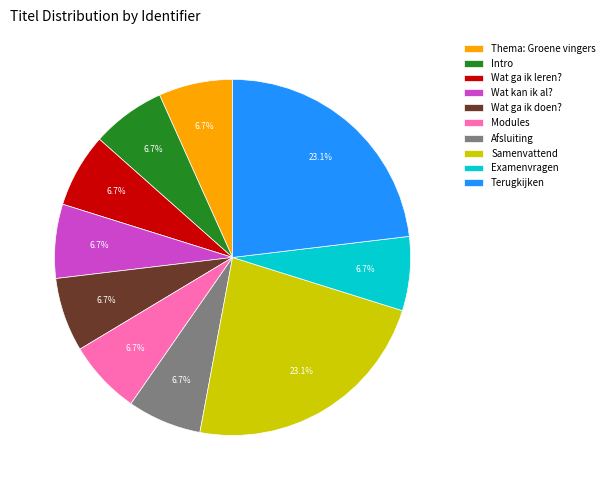

To the nearest percent, what percentage of the pie is Terugkijken?

23%